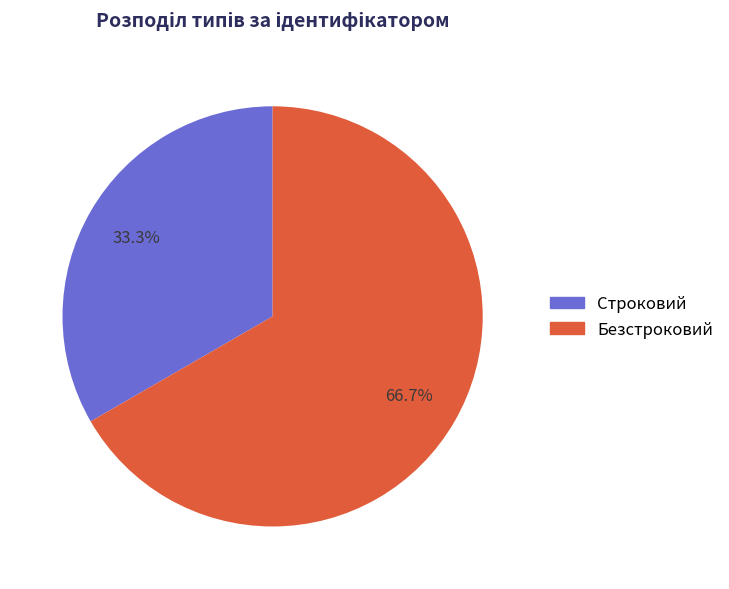

How many segments does this pie chart have?

2